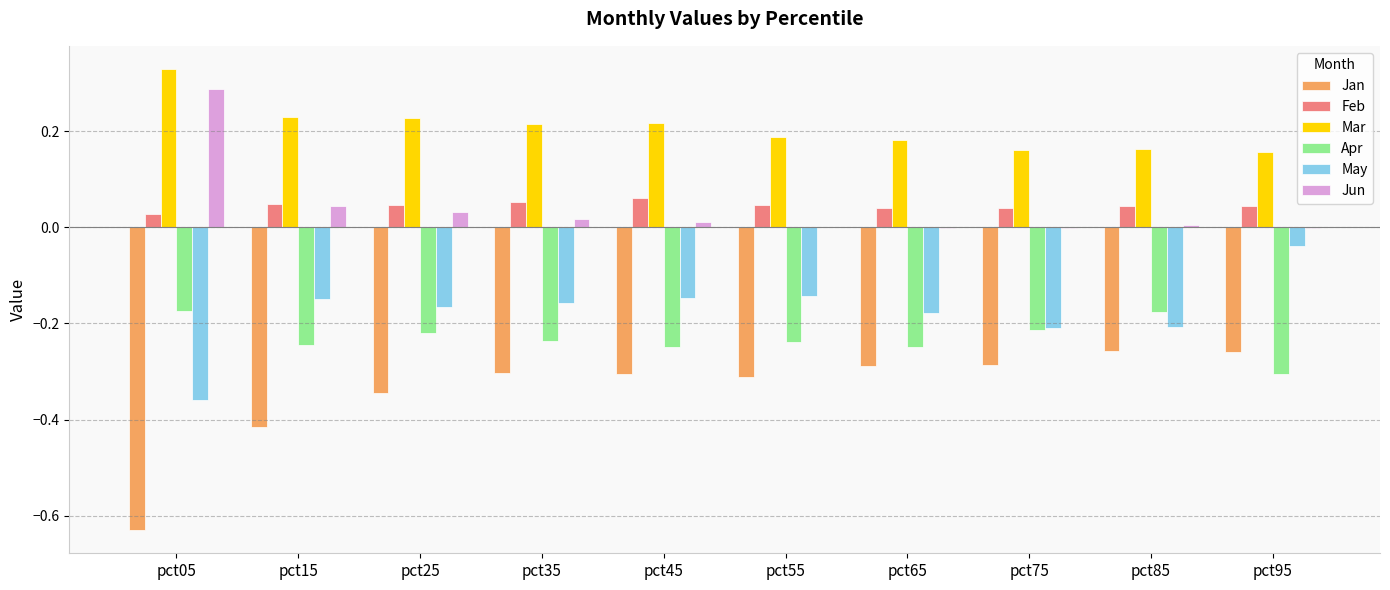

Which category has the highest value across all series?

pct05